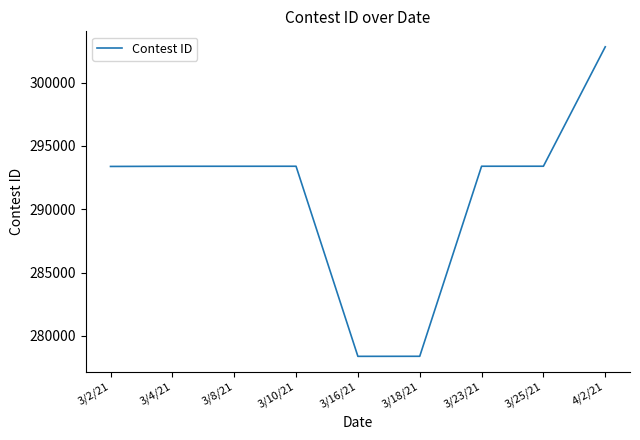

What is the difference between the maximum and minimum values?

24453